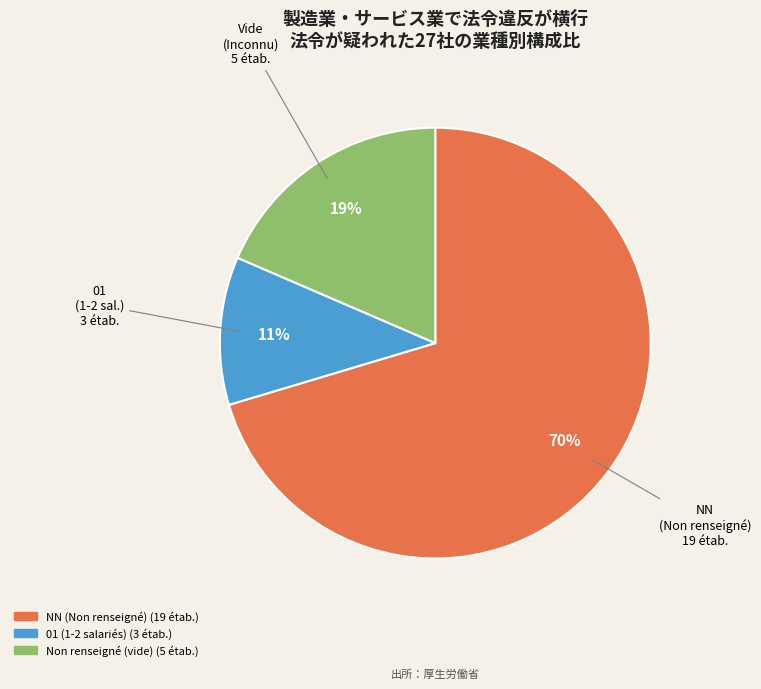

To the nearest percent, what is the average slice percentage?

33%